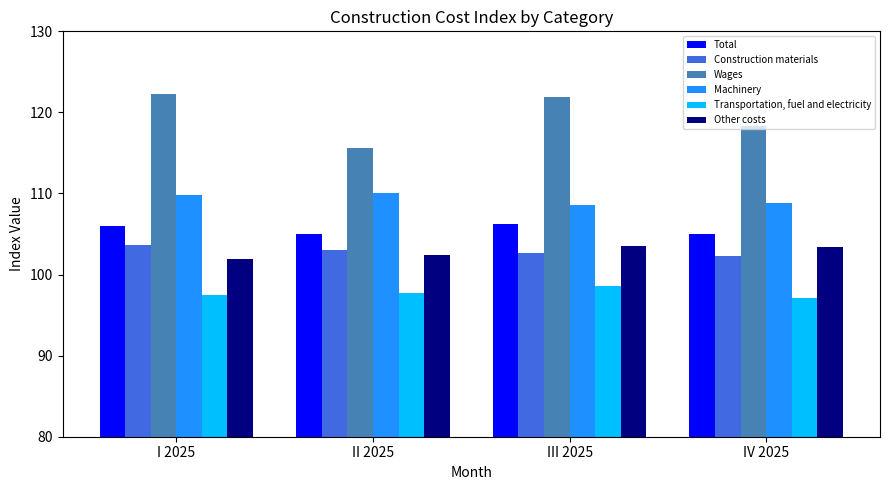

What is the average value of the Transportation, fuel and electricity series?

97.7